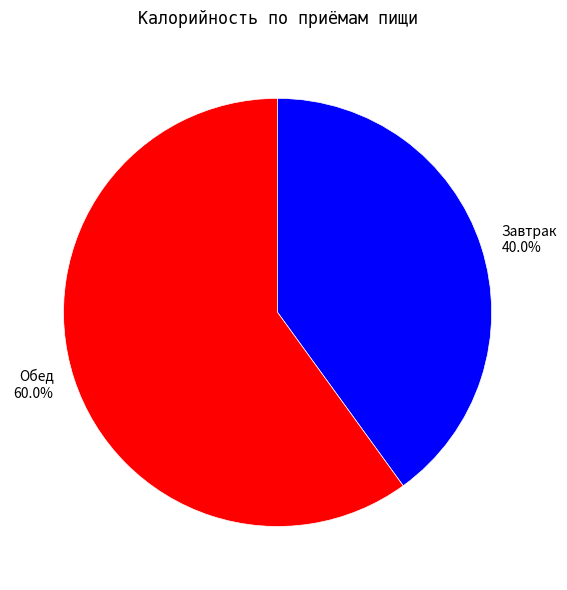

What is the smallest slice in the pie chart?

Завтрак